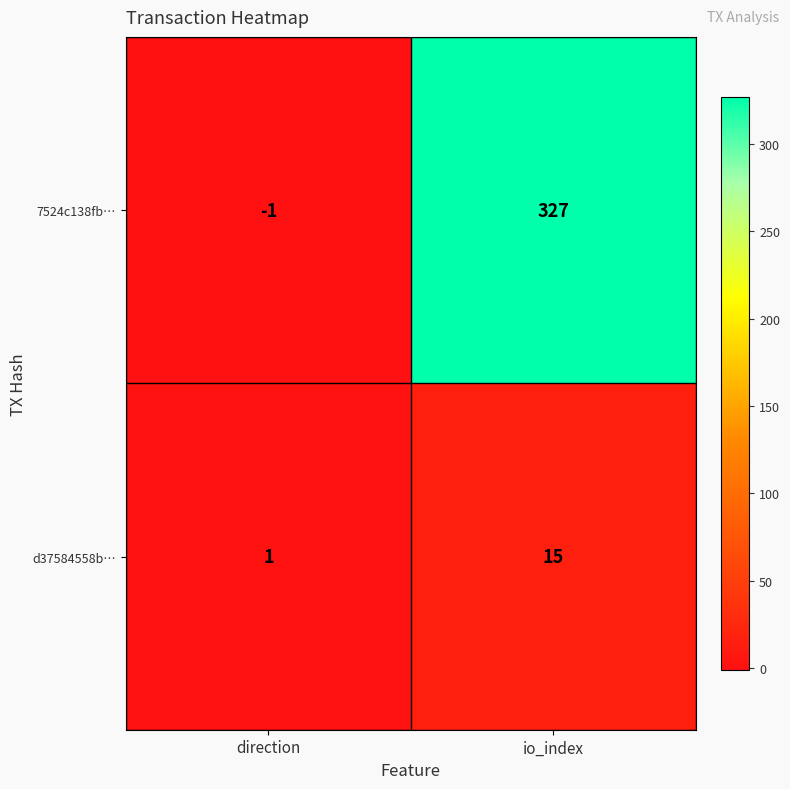

Where is 7524c138fb… nearest to the value 163?

direction